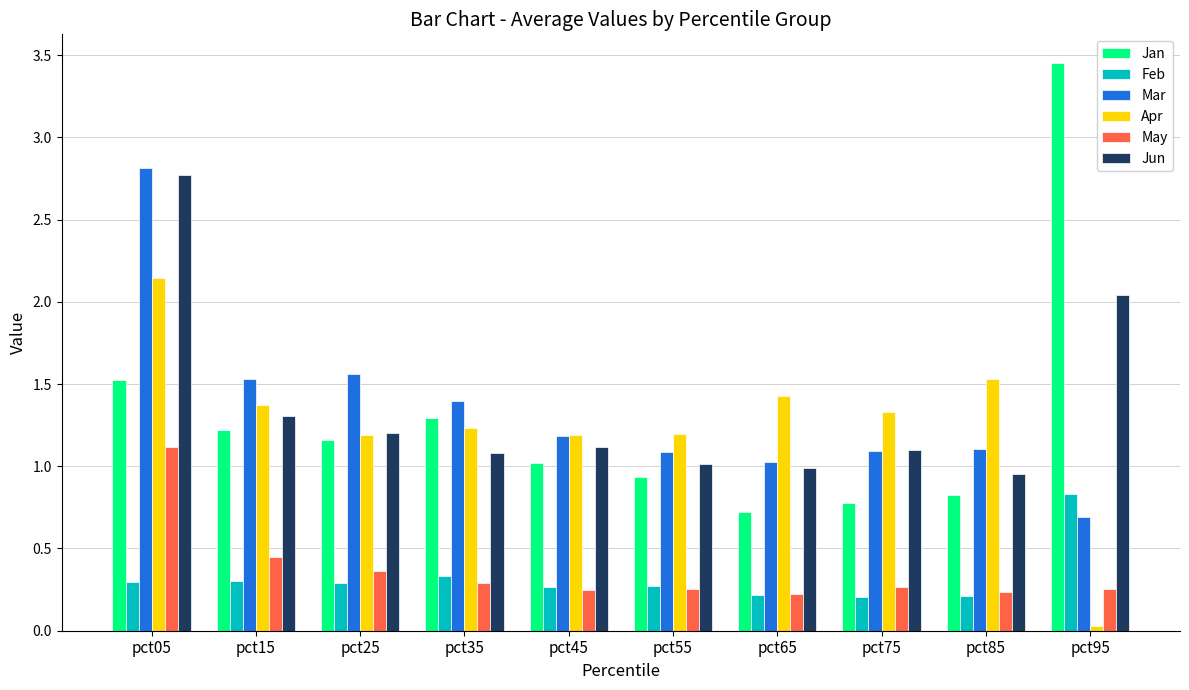

At how many categories does at least one series exceed 1?

10